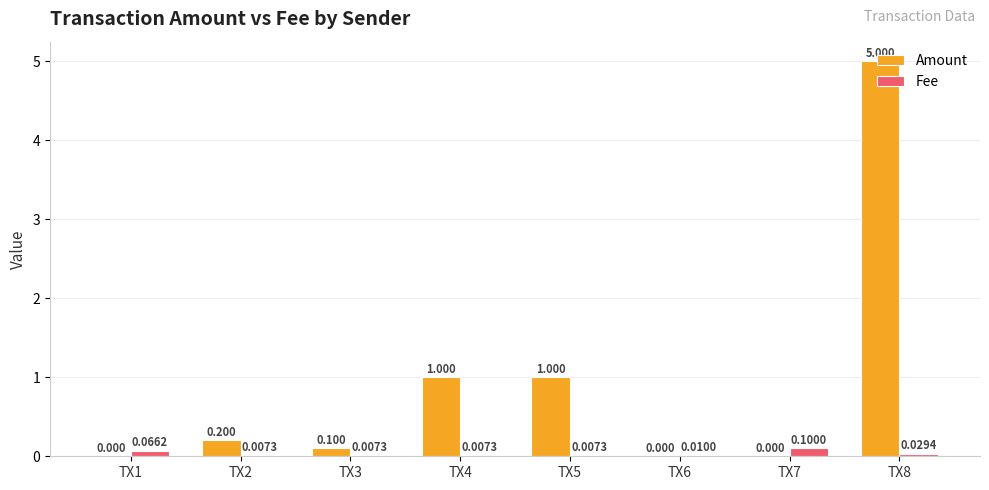

Is the value of Fee at TX7 greater than the value of Amount at TX1?

Yes